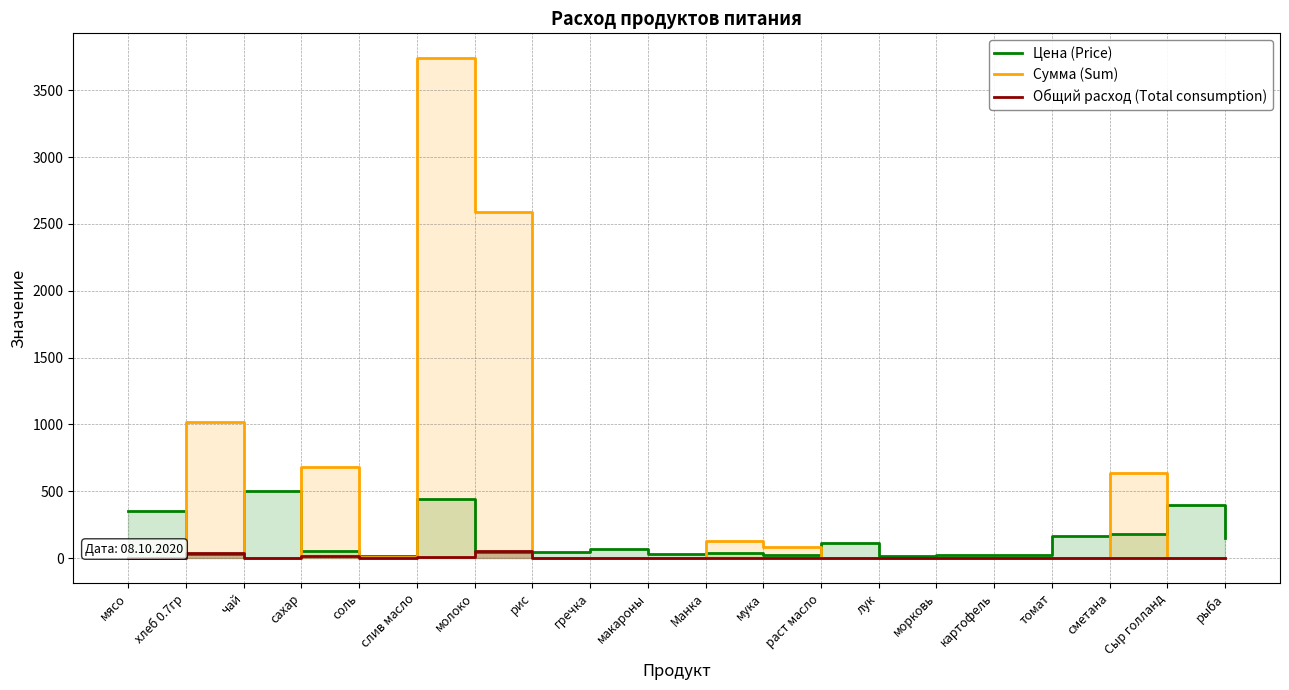

What are all the series names shown in the legend?

Цена (Price), Сумма (Sum), Общий расход (Total consumption)